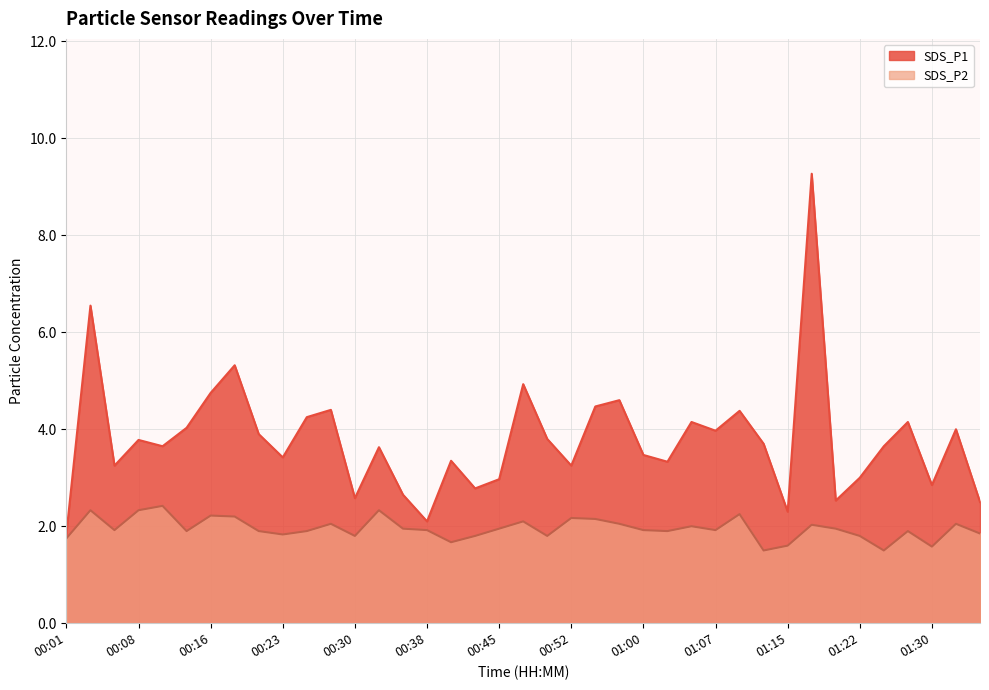

The SDS_P2 series shows 2.0 at 00:57. True or false?

True